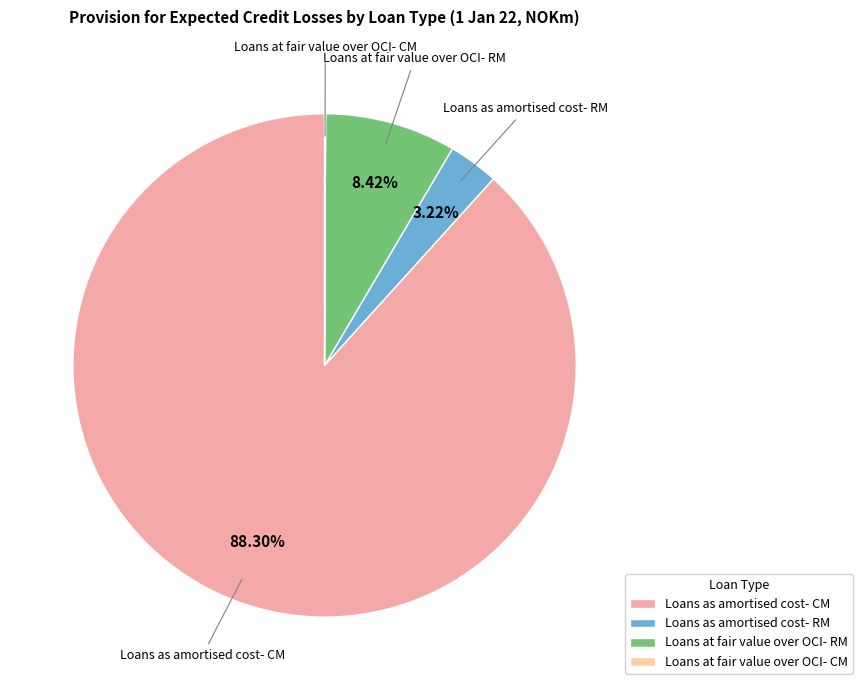

What is the largest slice in the pie chart?

Loans as amortised cost- CM